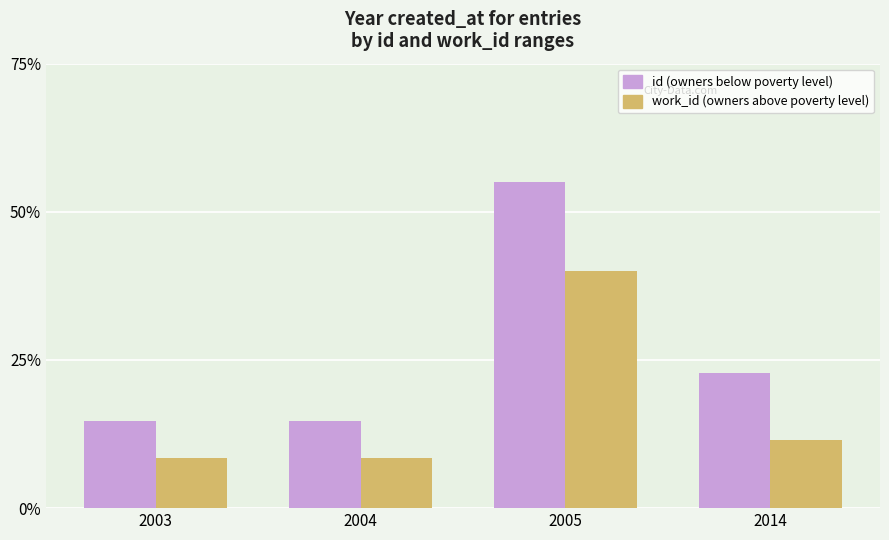

How many bars are there in total?

8